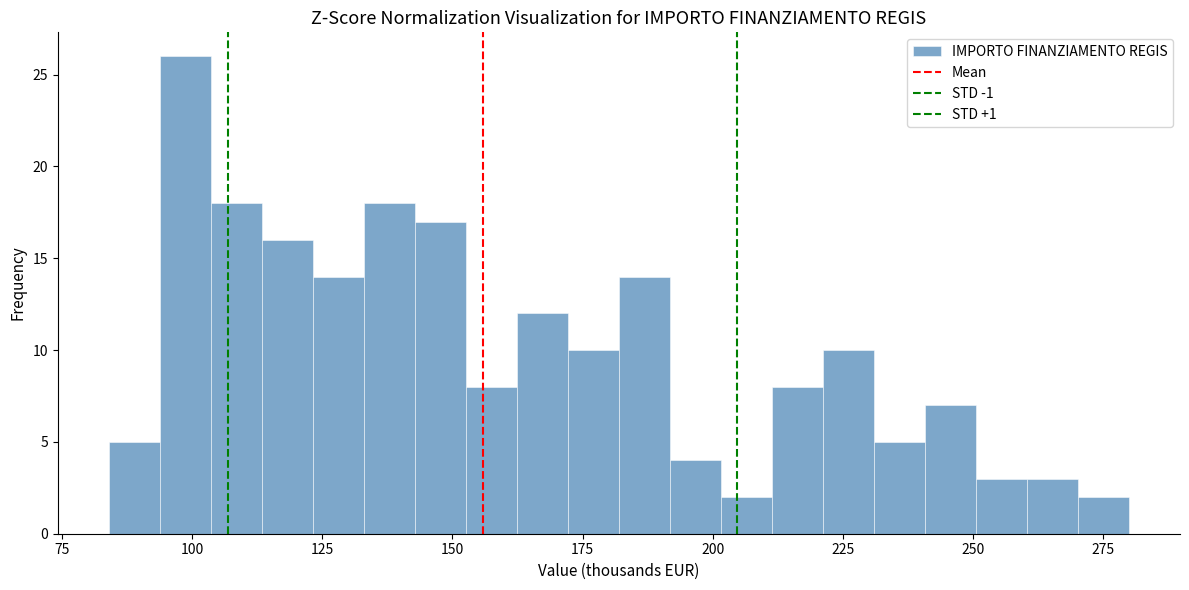

Around what value on the x-axis is the tallest bar? Give the approximate position of its centre, as read against the axis.

100